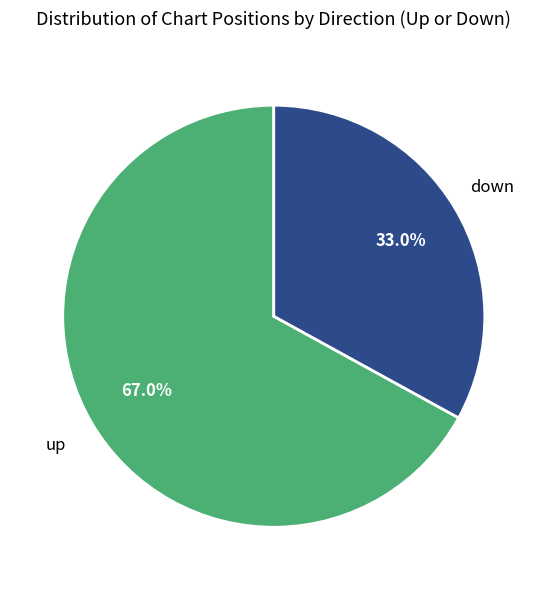

Is there any slice that represents more than half of the pie?

Yes